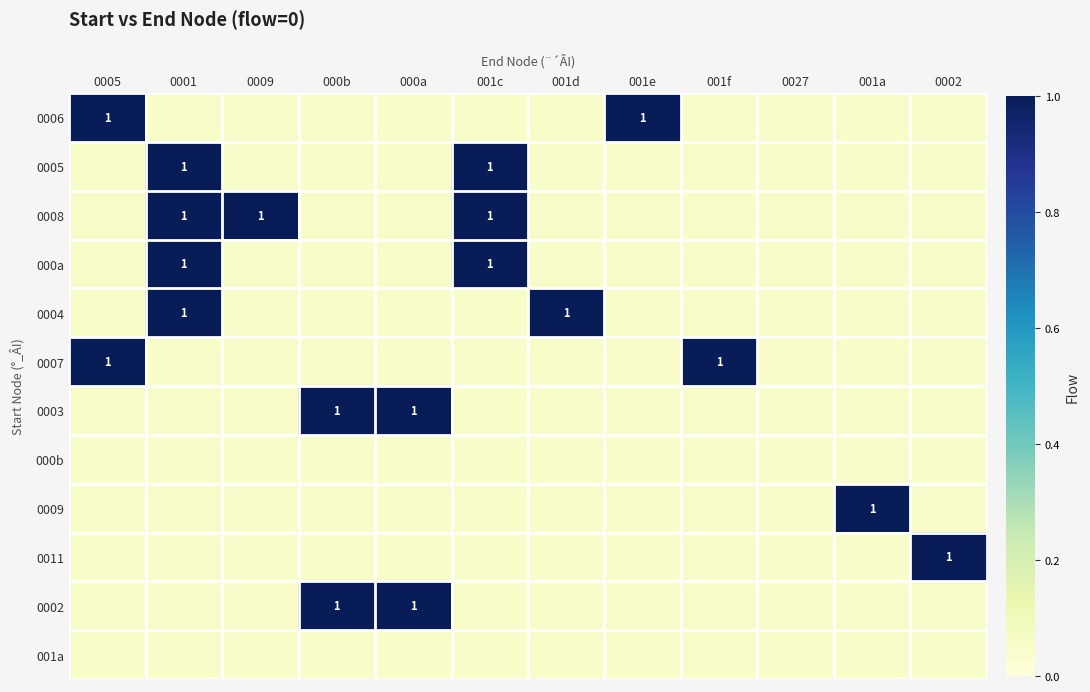

List the labels in order of 0005 value, largest first.

0001, 001c, 0005, 0009, 000b, 000a, 001d, 001e, 001f, 0027, 001a, 0002